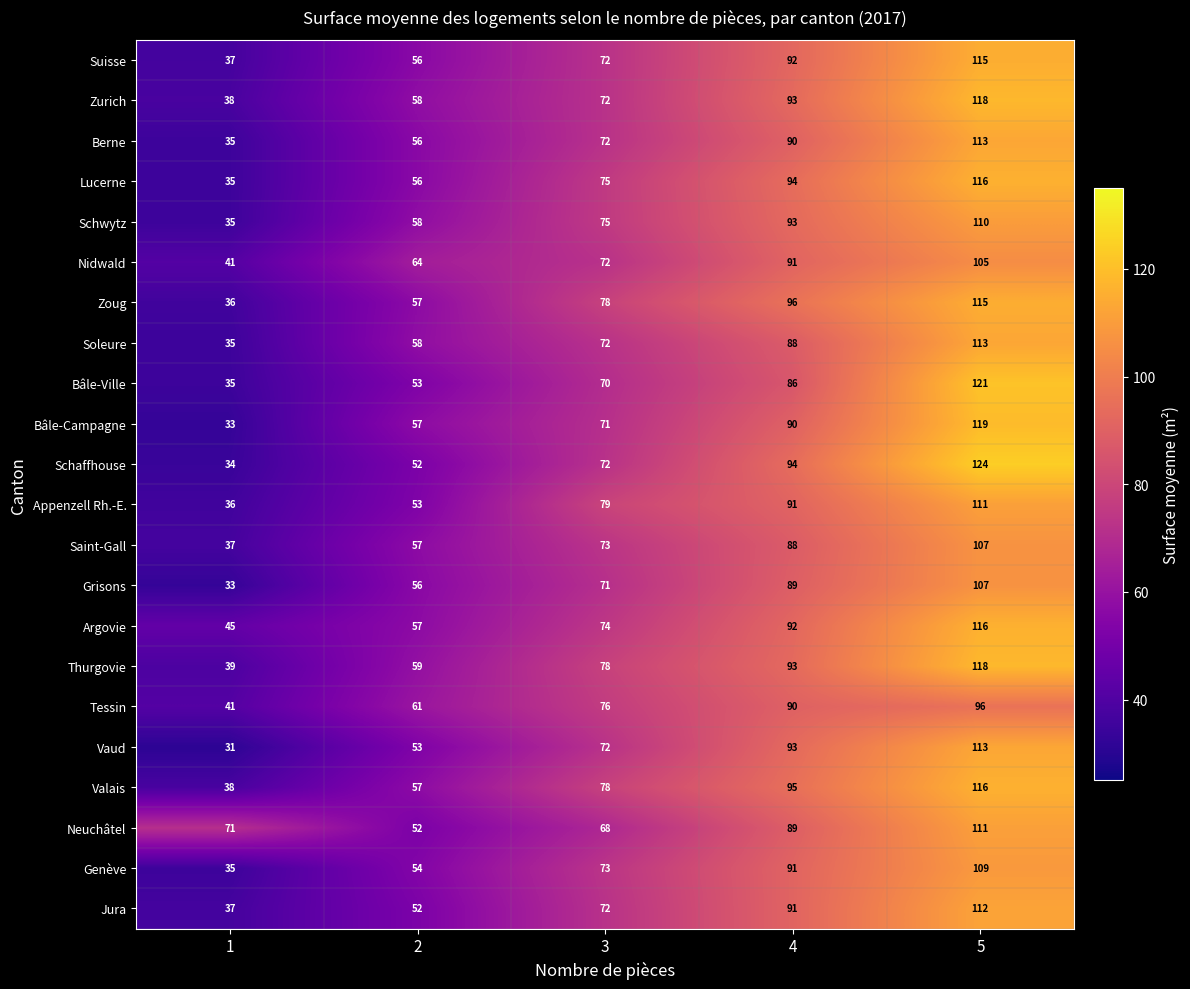

What is the average value of the Suisse series?

74